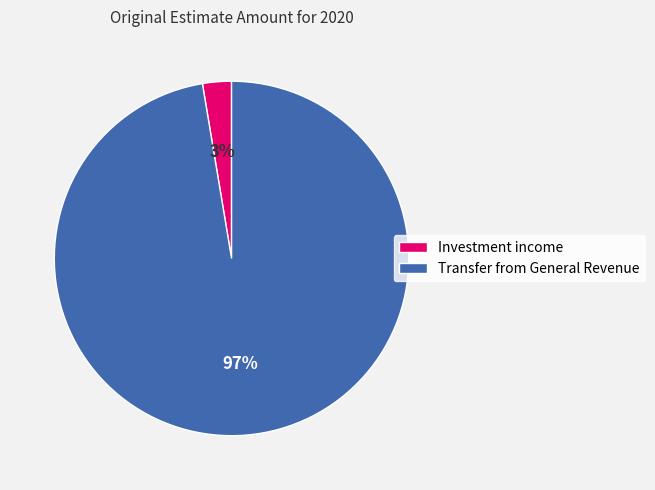

To the nearest percent, what portion does Investment income represent?

3%